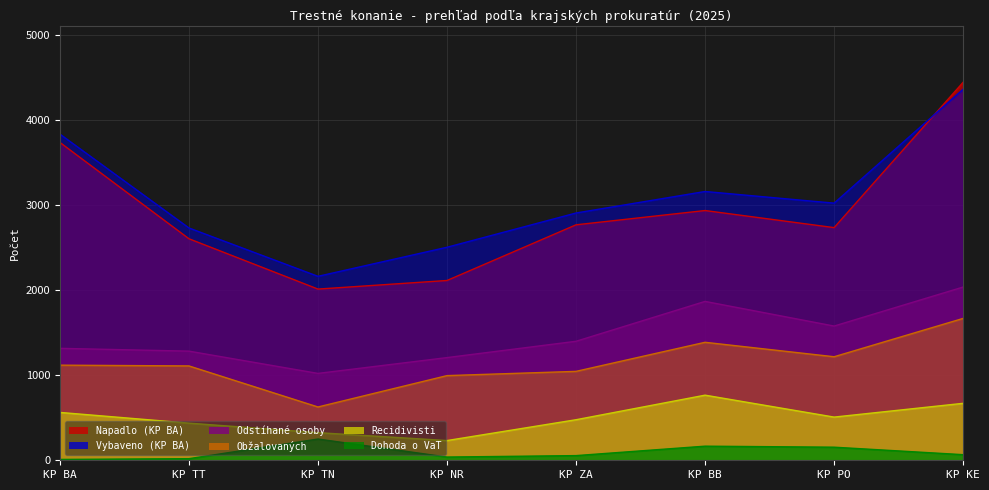

What are all the series names shown in the legend?

Napadlo (KP BA), Vybaveno (KP BA), Odstíhané osoby, Obžalovaných, Recidivisti, Dohoda o VaT